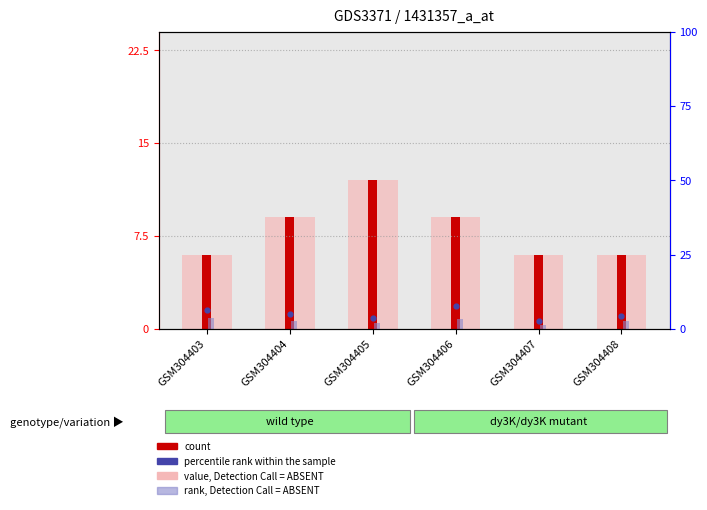

At which category is the sum across all series the highest?

GSM304405